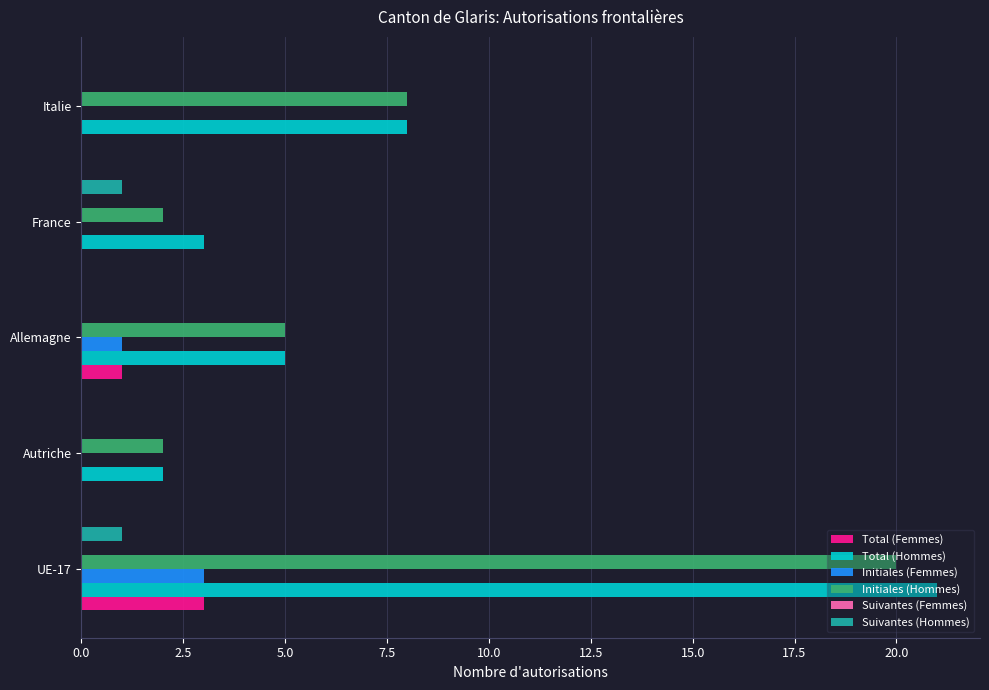

What is the sum of all Suivantes (Hommes) values?

2